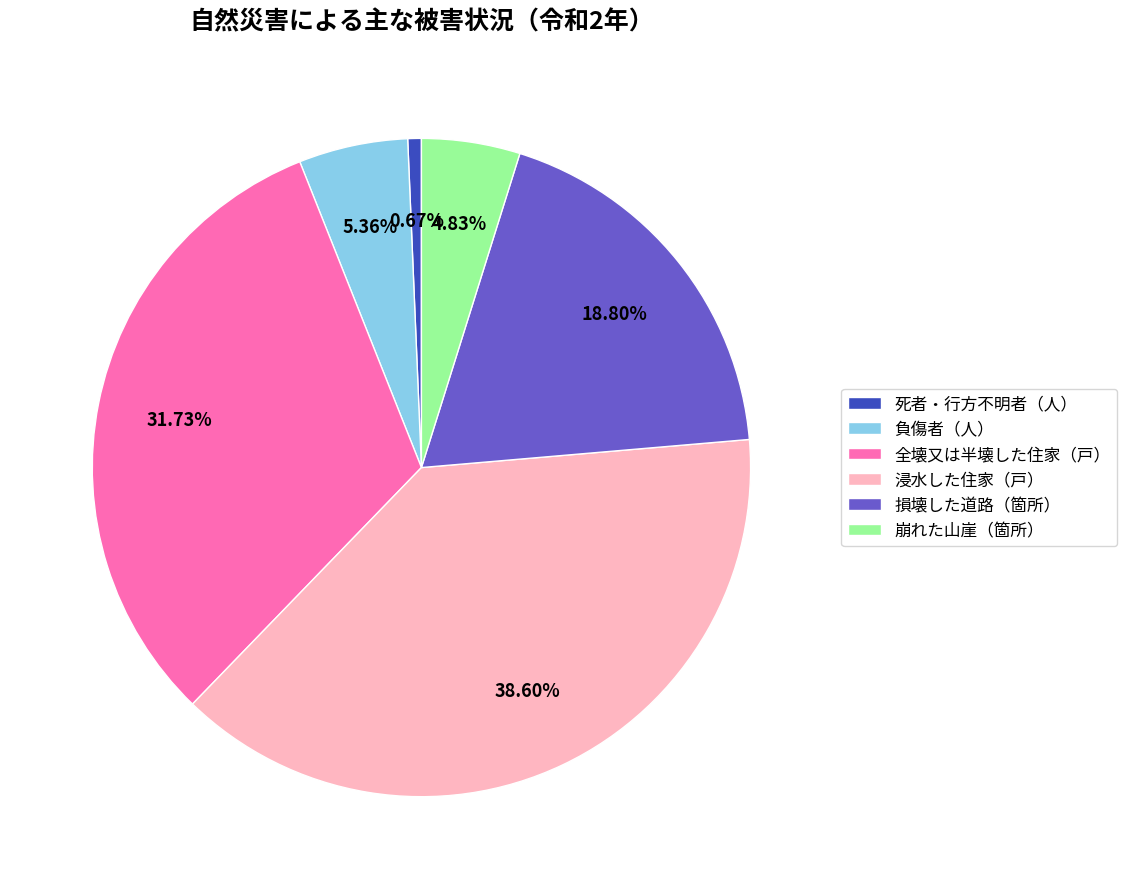

To the nearest percent, what is the difference between the 浸水した住家（戸） and 負傷者（人） slice percentages?

33%